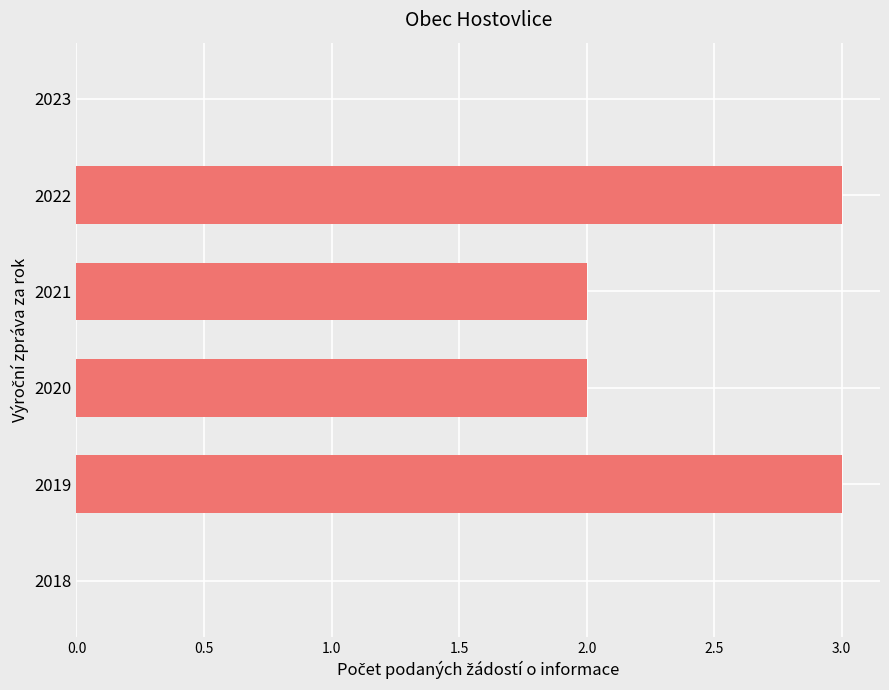

How many categories are shown in the chart?

6